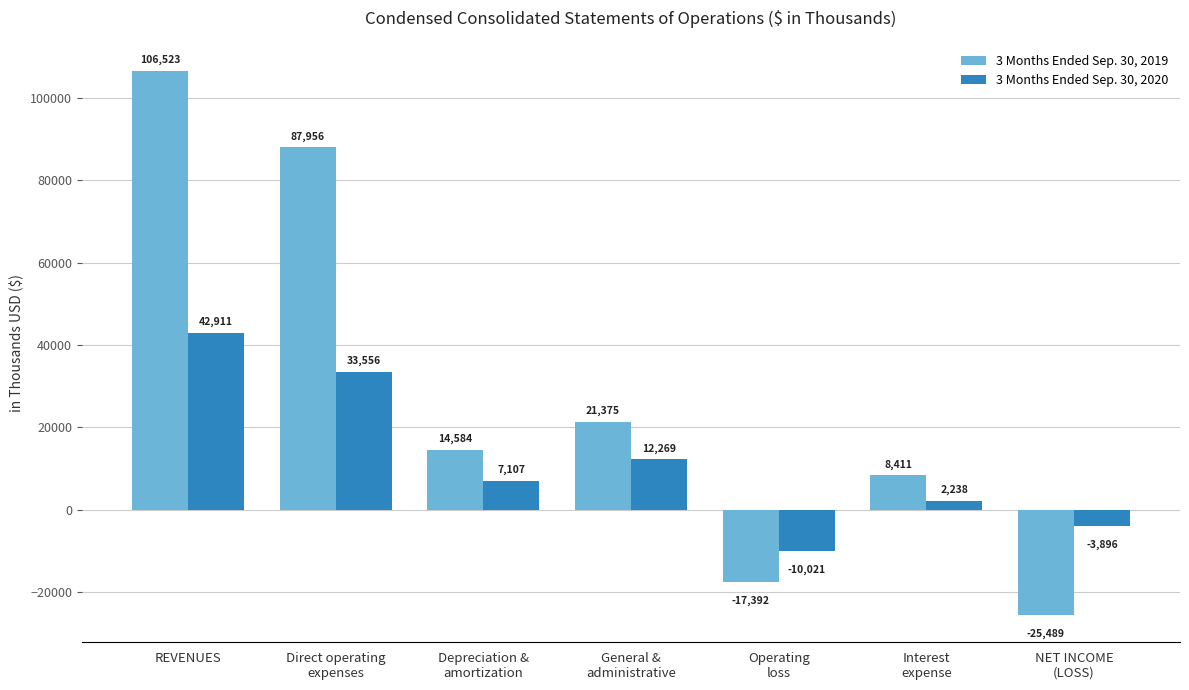

True or false: 3 Months Ended Sep. 30, 2019 has a value of 106523 at REVENUES.

True